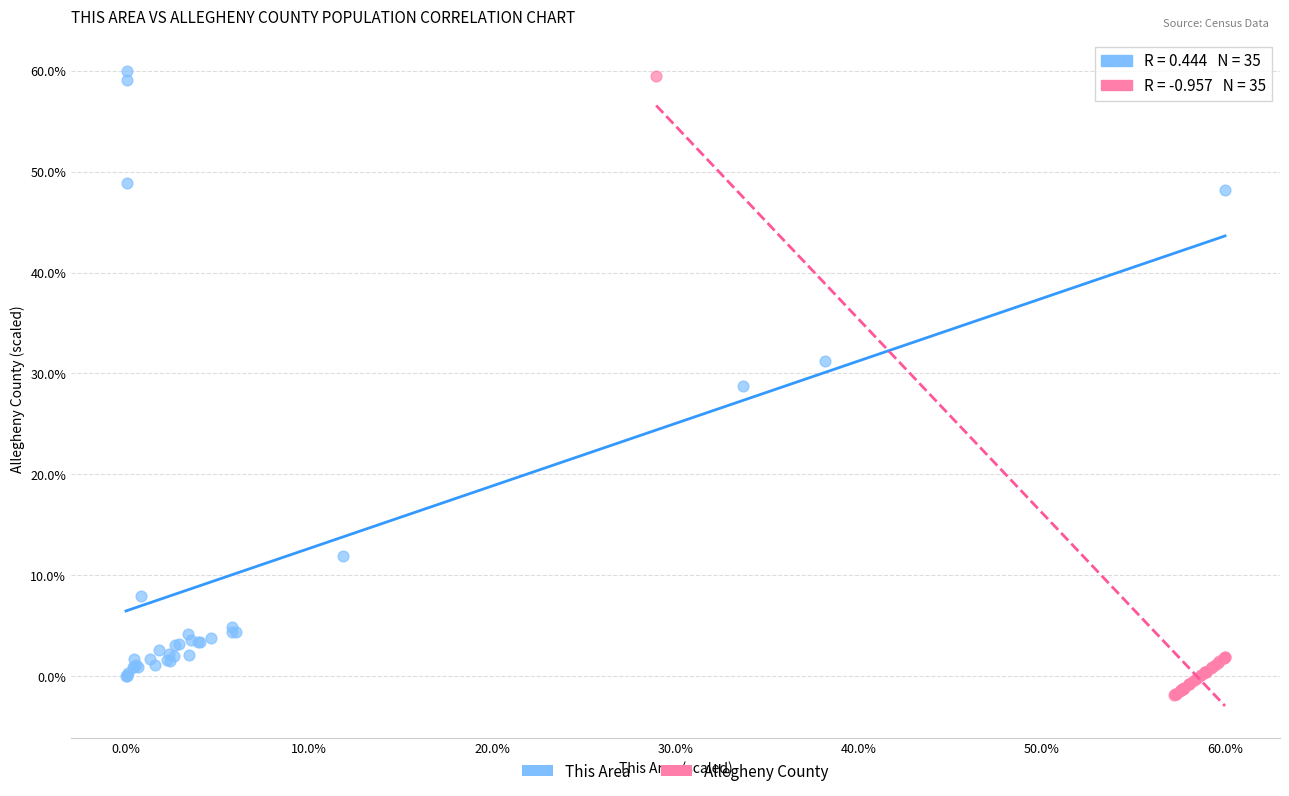

What are all the series names shown in the legend?

This Area, Allegheny County